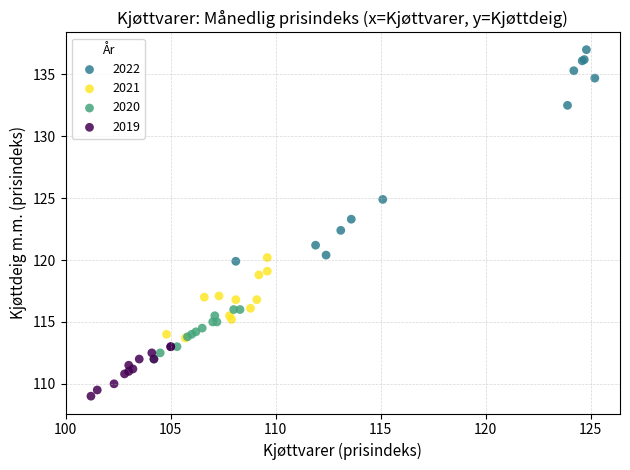

Which series reaches the minimum Y coordinate?

2019